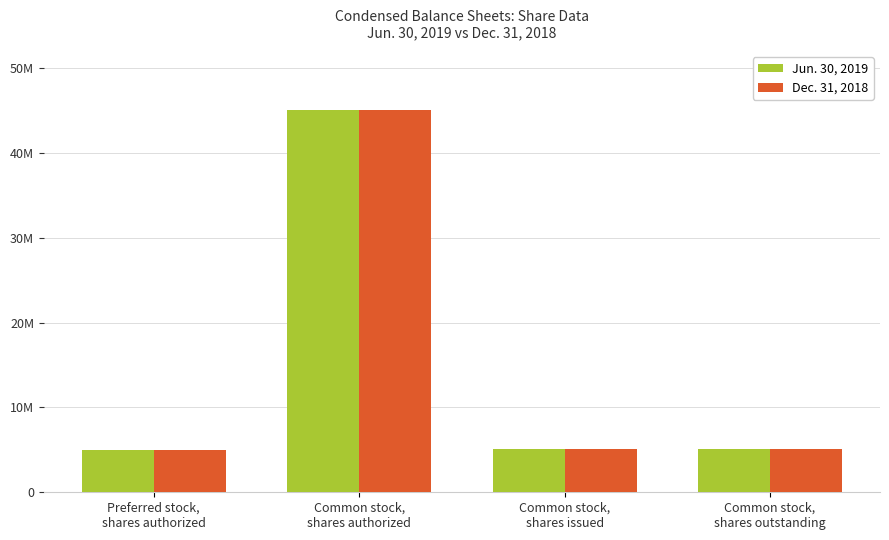

Does the chart contain stacked bars?

No